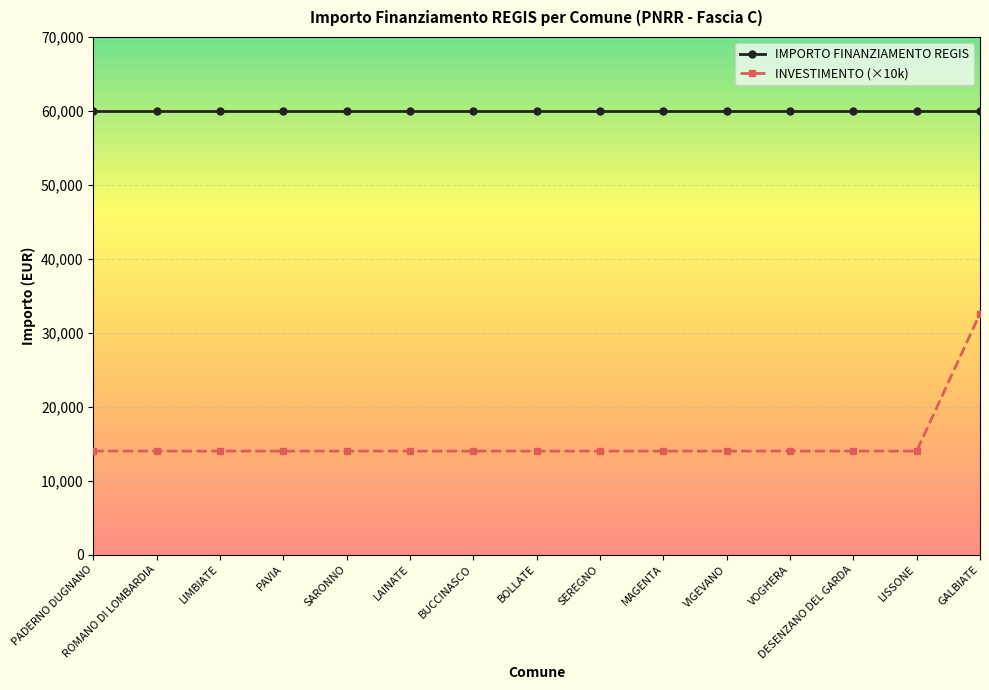

True or false: IMPORTO FINANZIAMENTO REGIS has a value of 84319 at GALBIATE.

False